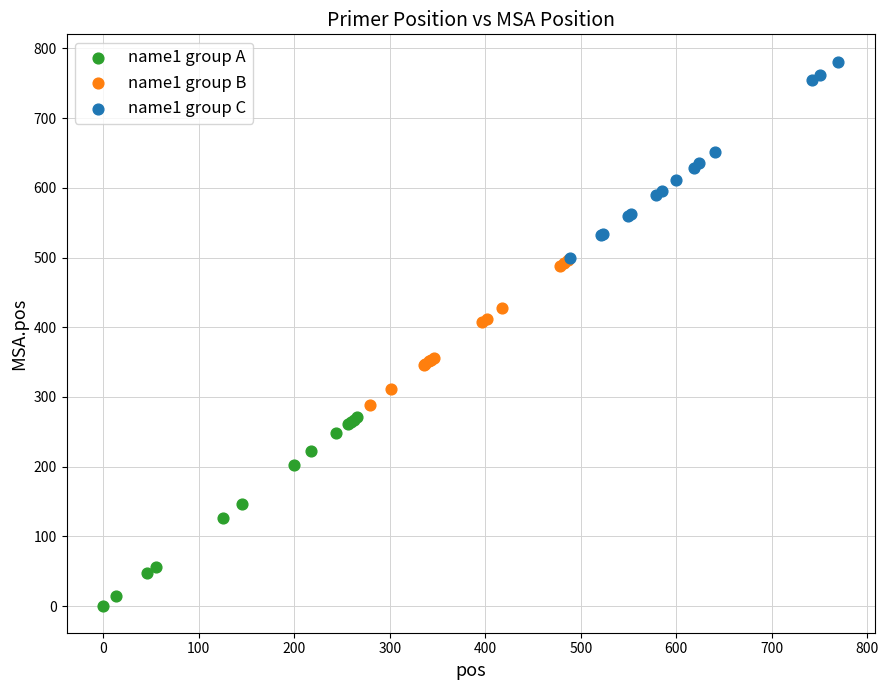

Which series has the largest Y range (max minus min)?

name1 group C